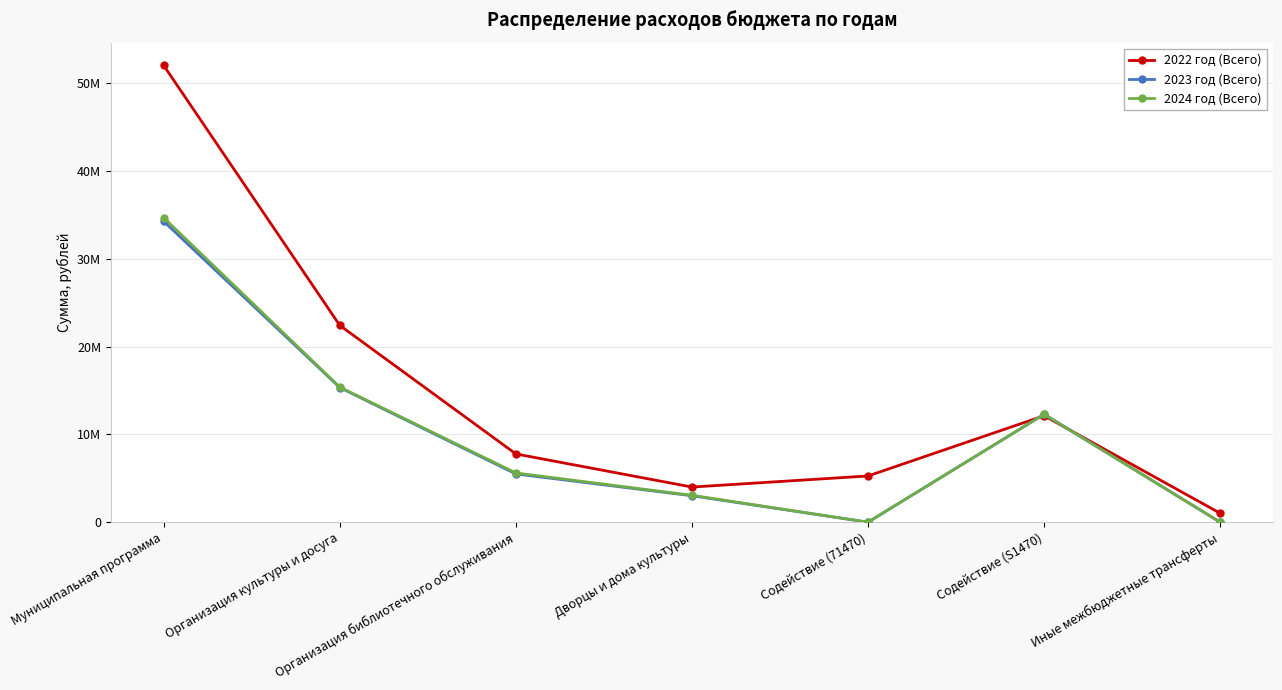

How many interior local valleys does the 2024 год (Всего) series have?

1